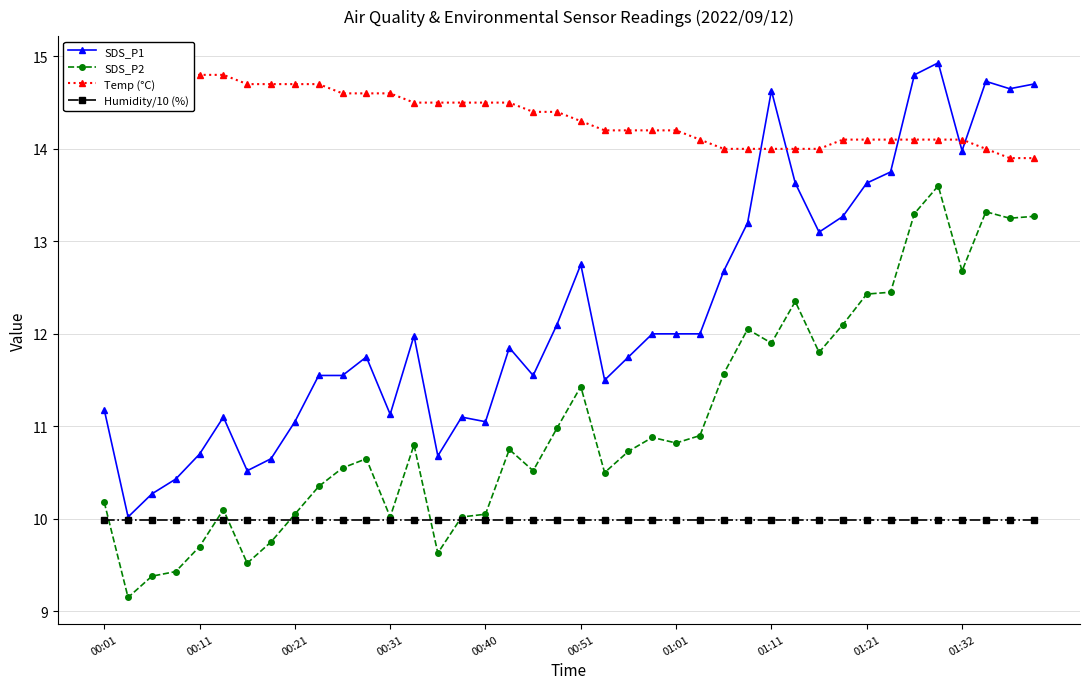

Between 10 and 31, which series saw the biggest shift?

SDS_P1